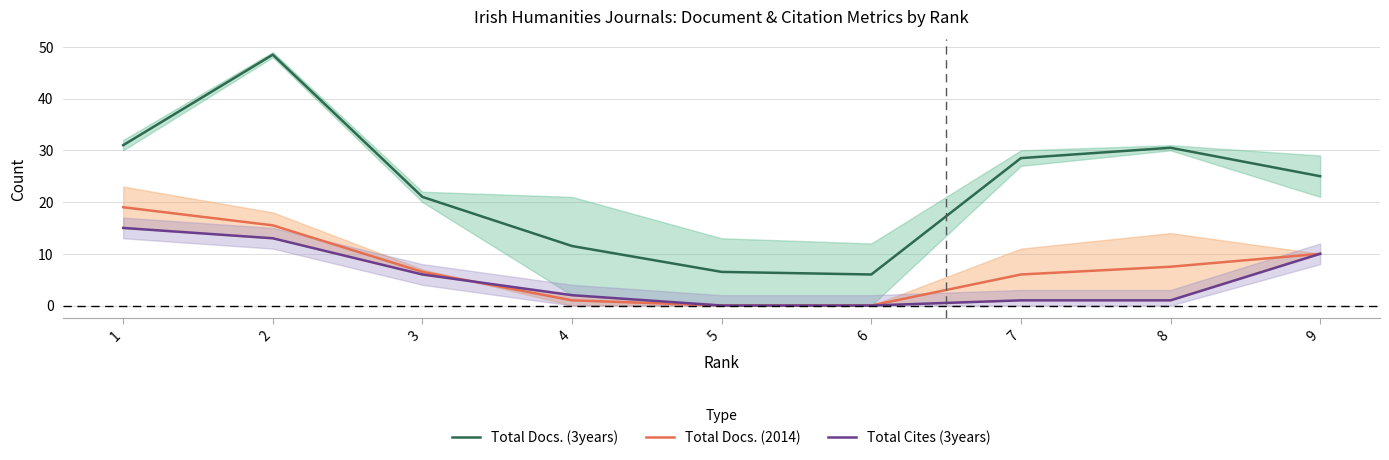

True or false: Total Docs. (2014) has more than 2 points higher than both neighbors.

False